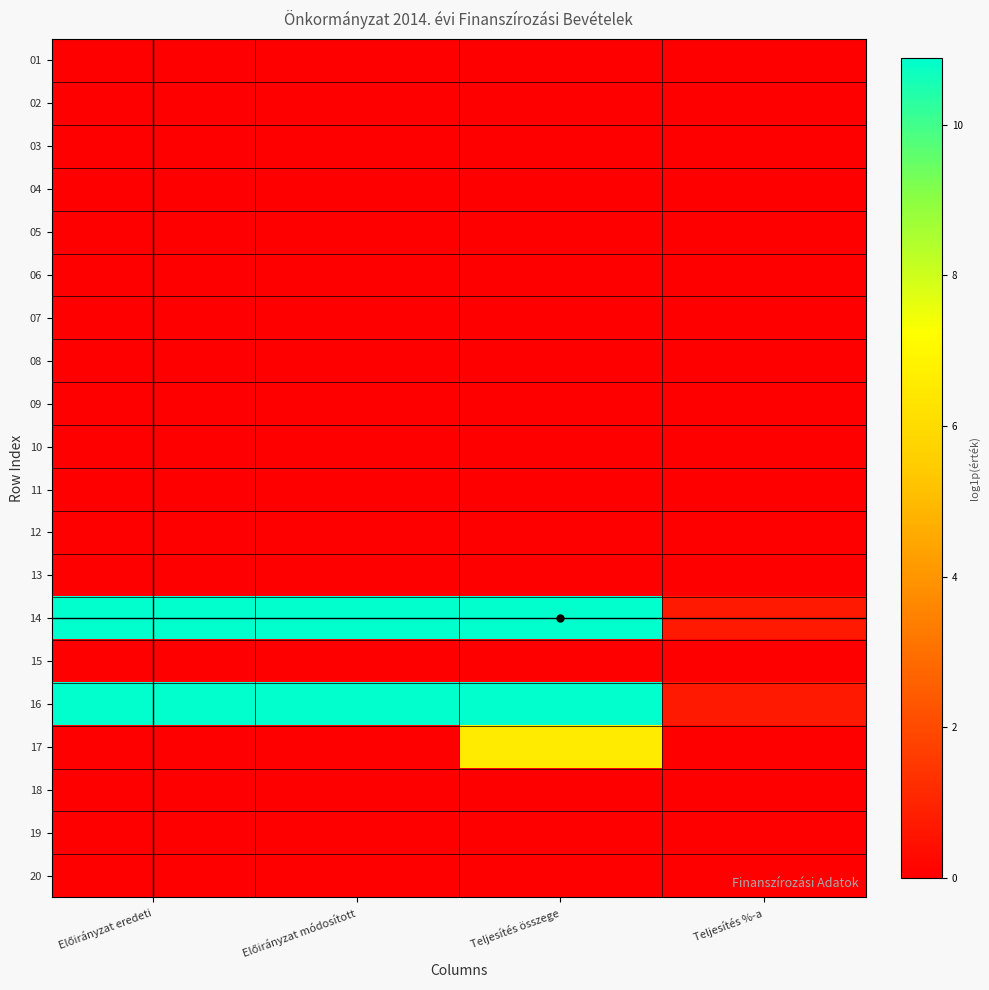

Which category has the highest value across all series?

Előirányzat eredeti